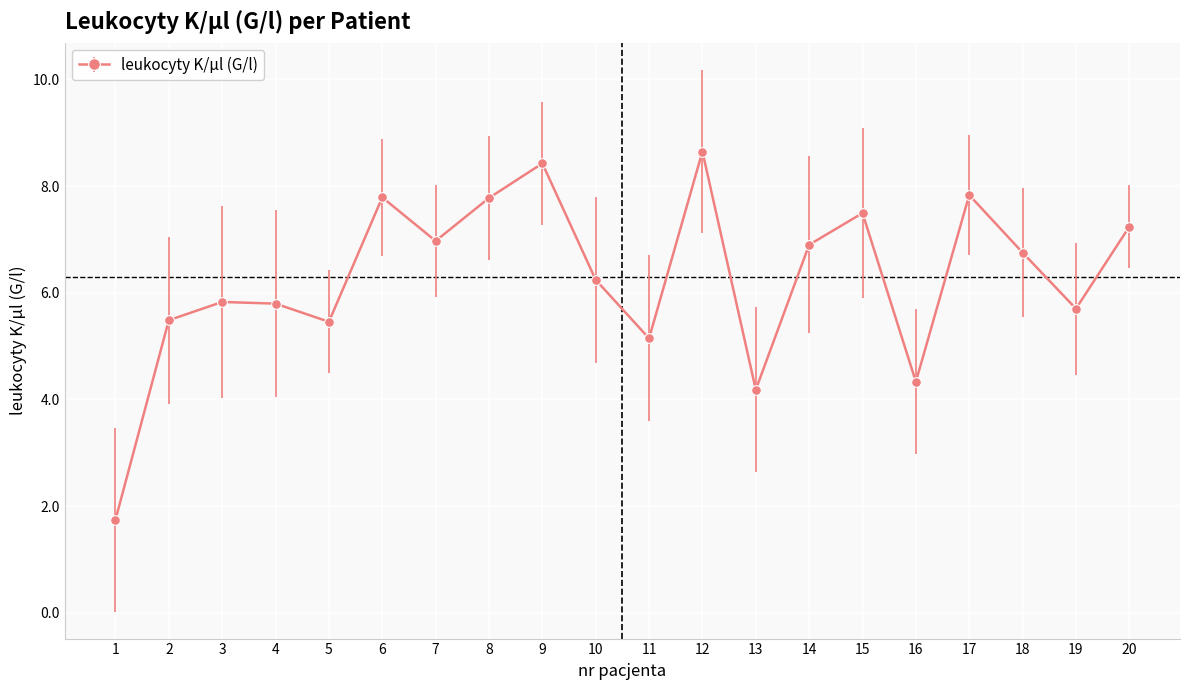

Does the chart have visible grid lines?

Yes